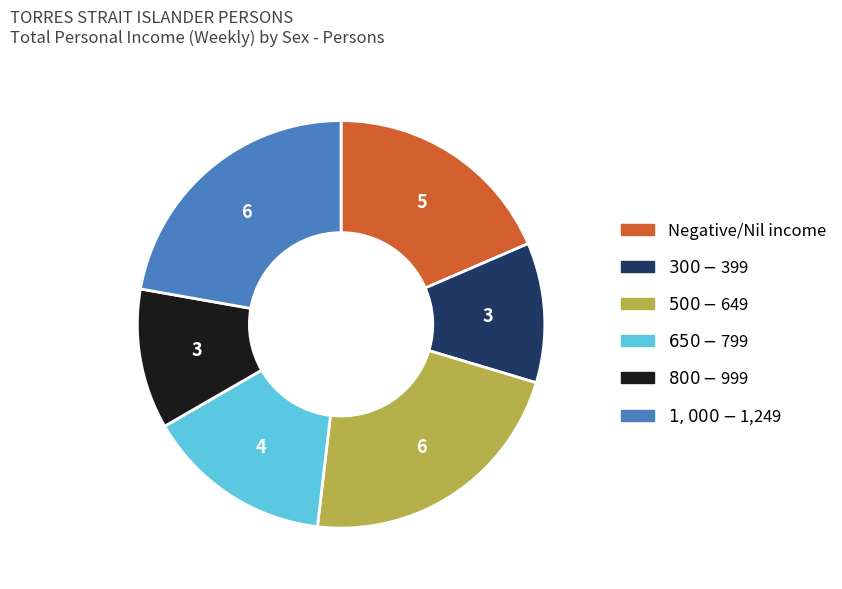

Is there a majority slice in this chart?

No